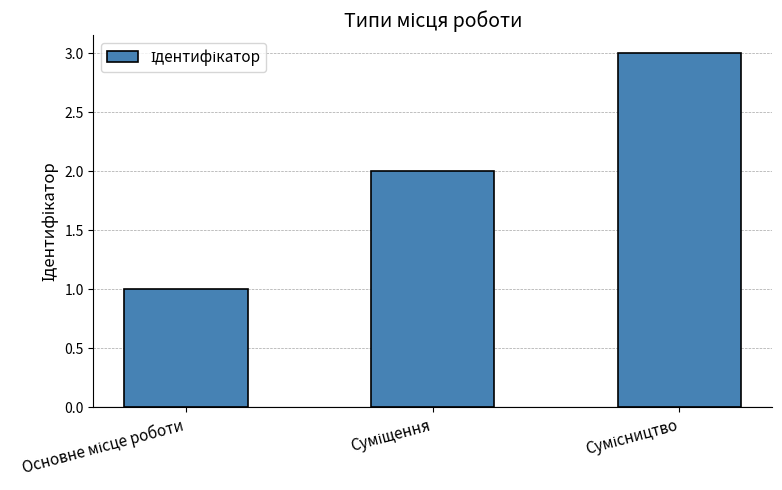

Count the number of categories in the chart.

3